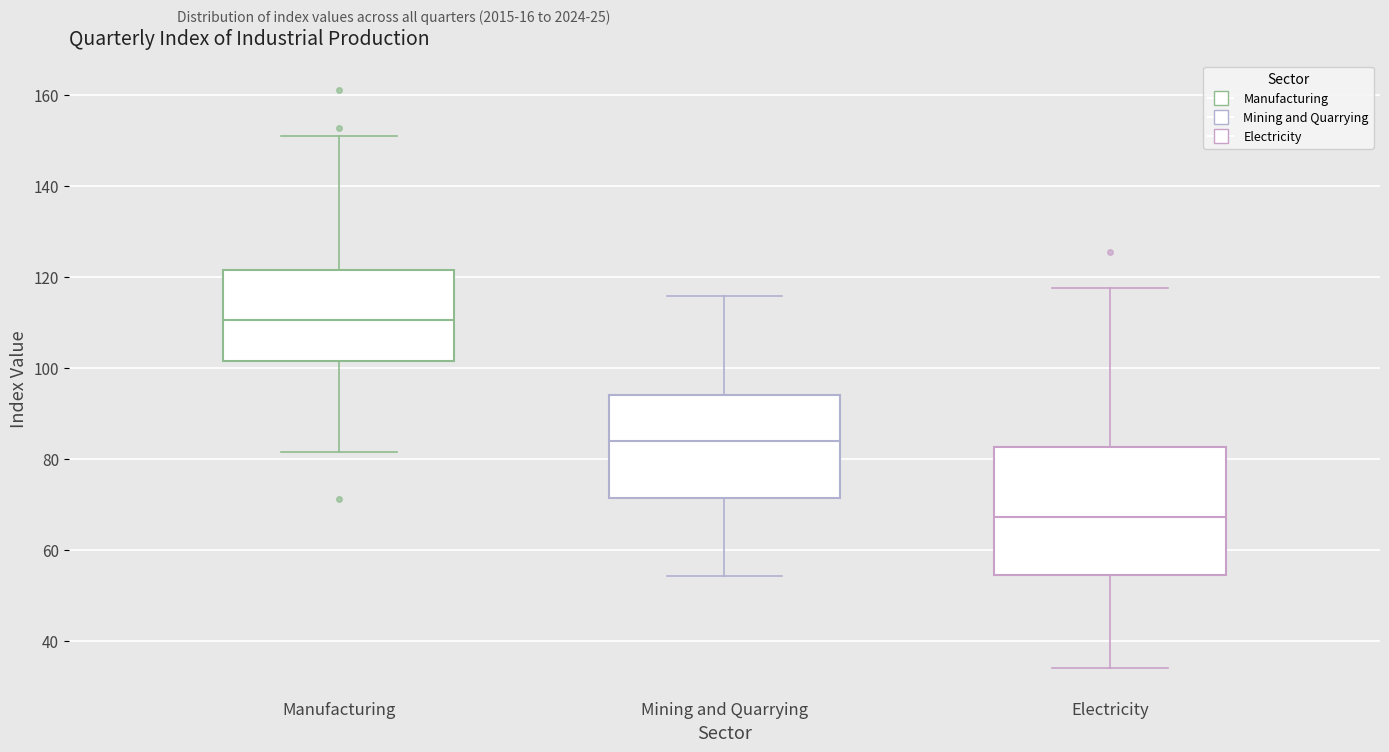

Comparing the boxes themselves (not the whiskers), which one is the tallest?

Electricity